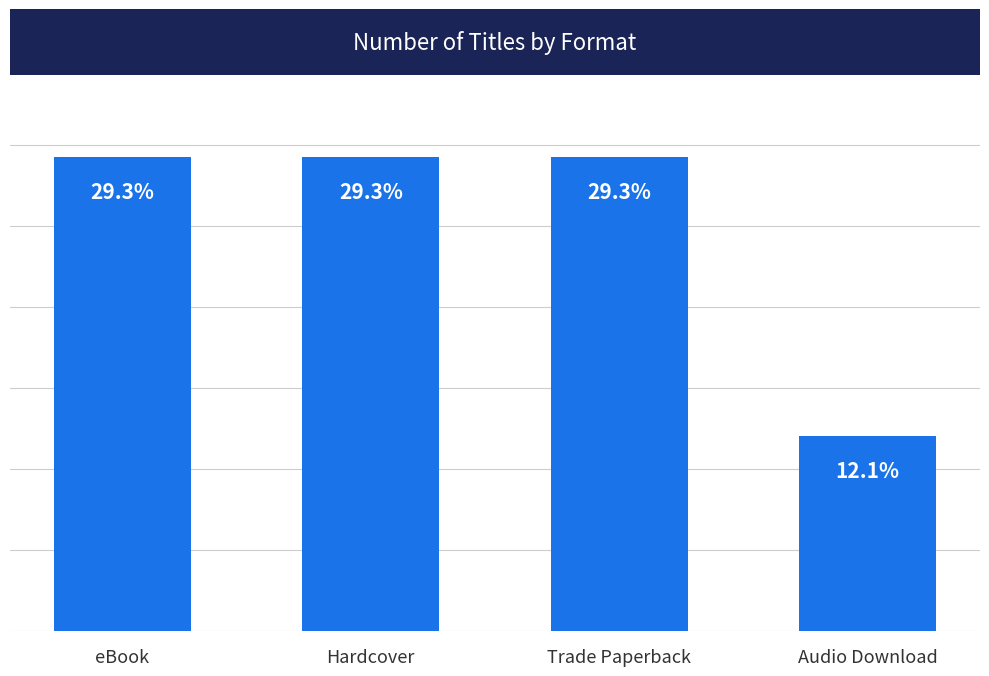

Which label corresponds to the smallest value in the chart?

Audio Download